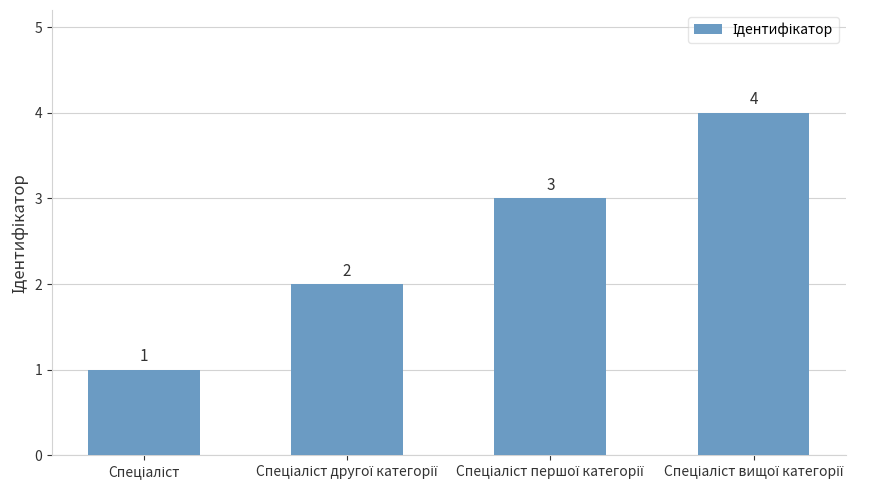

Count the values in the range 2 to 4.

3